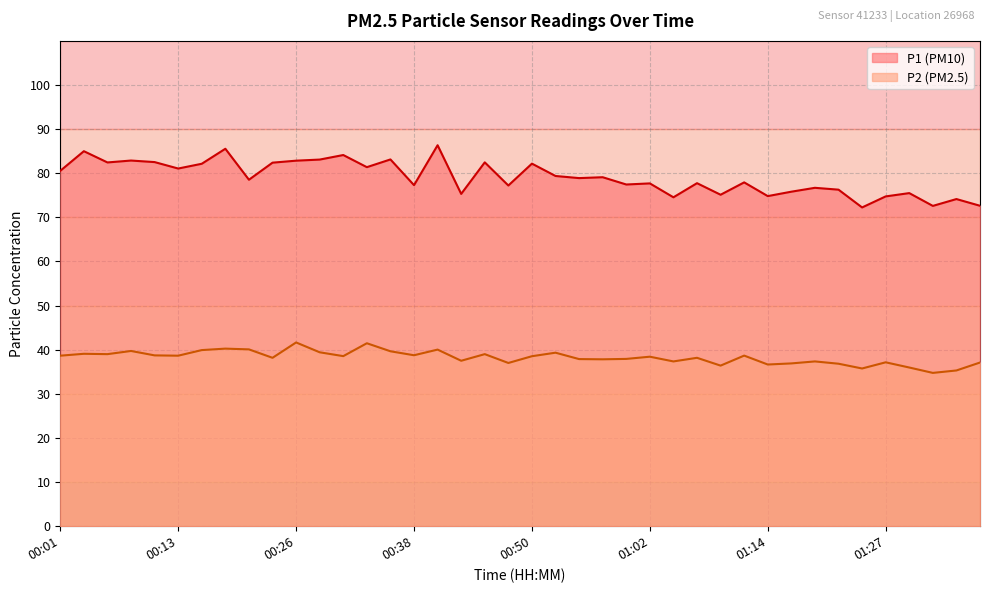

What is the spread (max minus min) of values at 01:10?

38.7